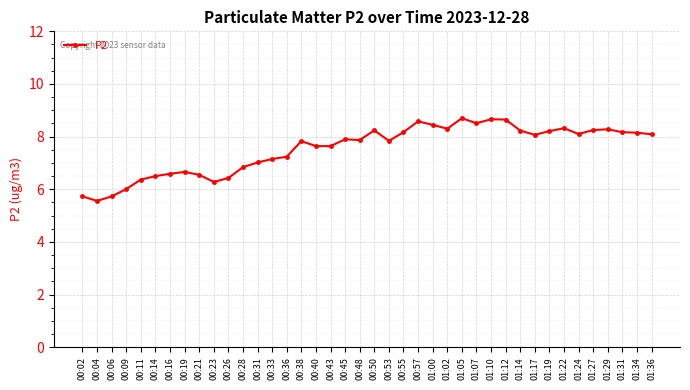

What is the ratio of the value at 00:40 to the value at 00:43?

1.0